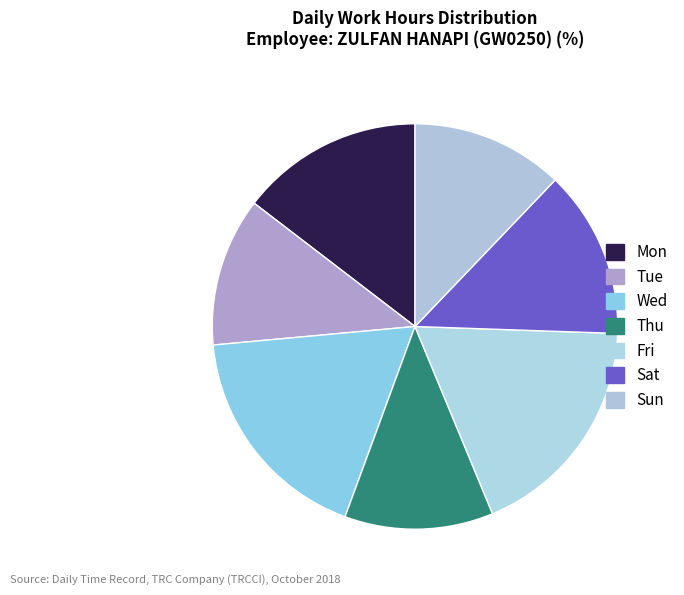

To the nearest percent, what is the combined percentage of Tue and Sat?

25%